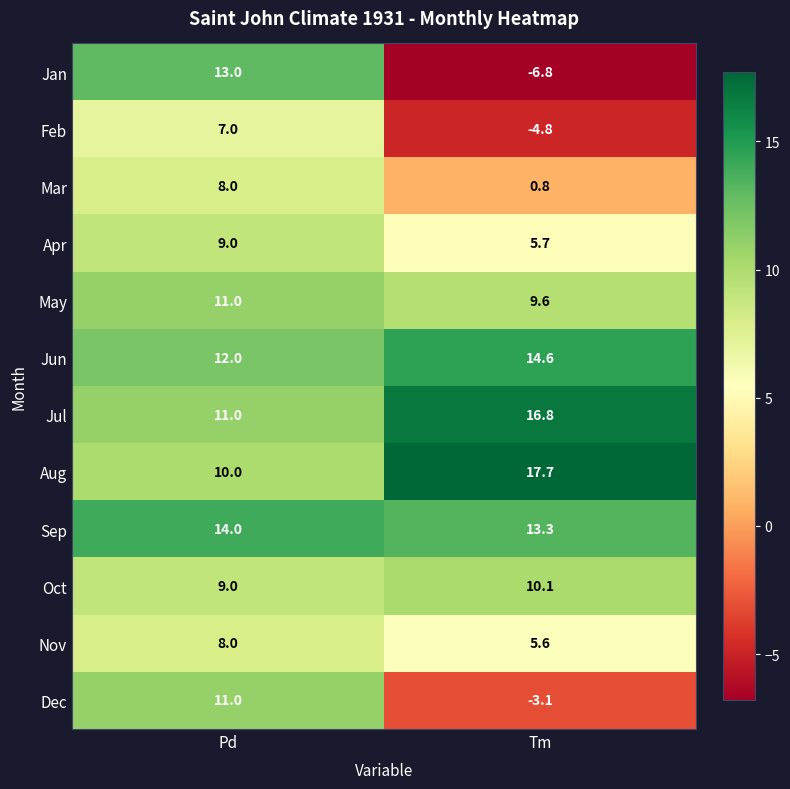

Reading right to left, extract all data points from this chart.

Jan: -6.8	13.0
Feb: -4.8	7.0
Mar: 0.8	8.0
Apr: 5.7	9.0
May: 9.6	11.0
Jun: 14.6	12.0
Jul: 16.8	11.0
Aug: 17.7	10.0
Sep: 13.3	14.0
Oct: 10.1	9.0
Nov: 5.6	8.0
Dec: -3.1	11.0